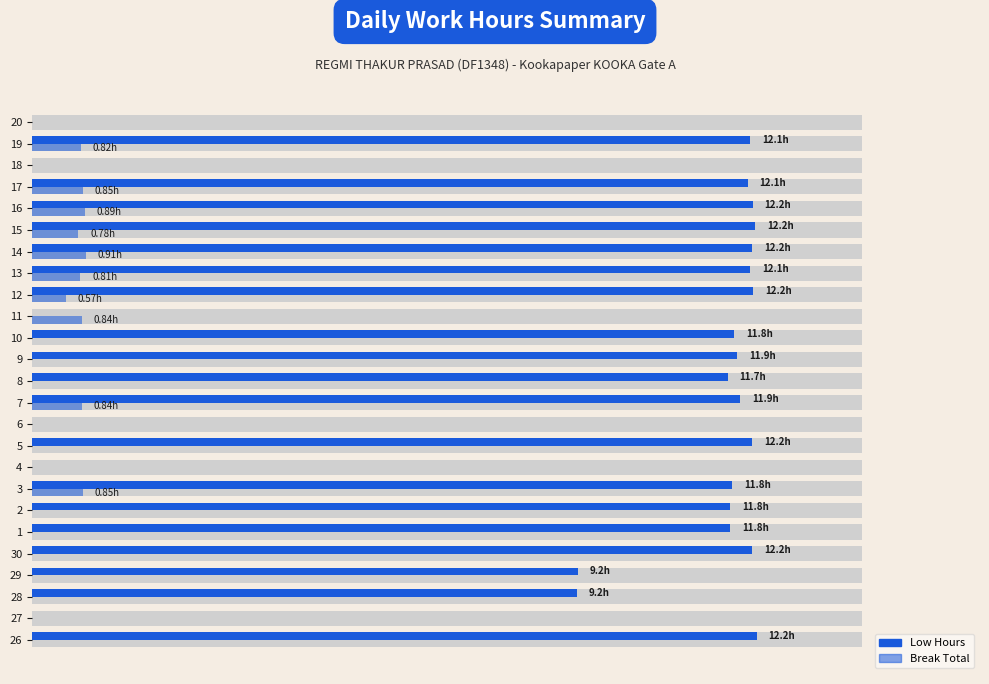

How many positive values does the Low series have?

19